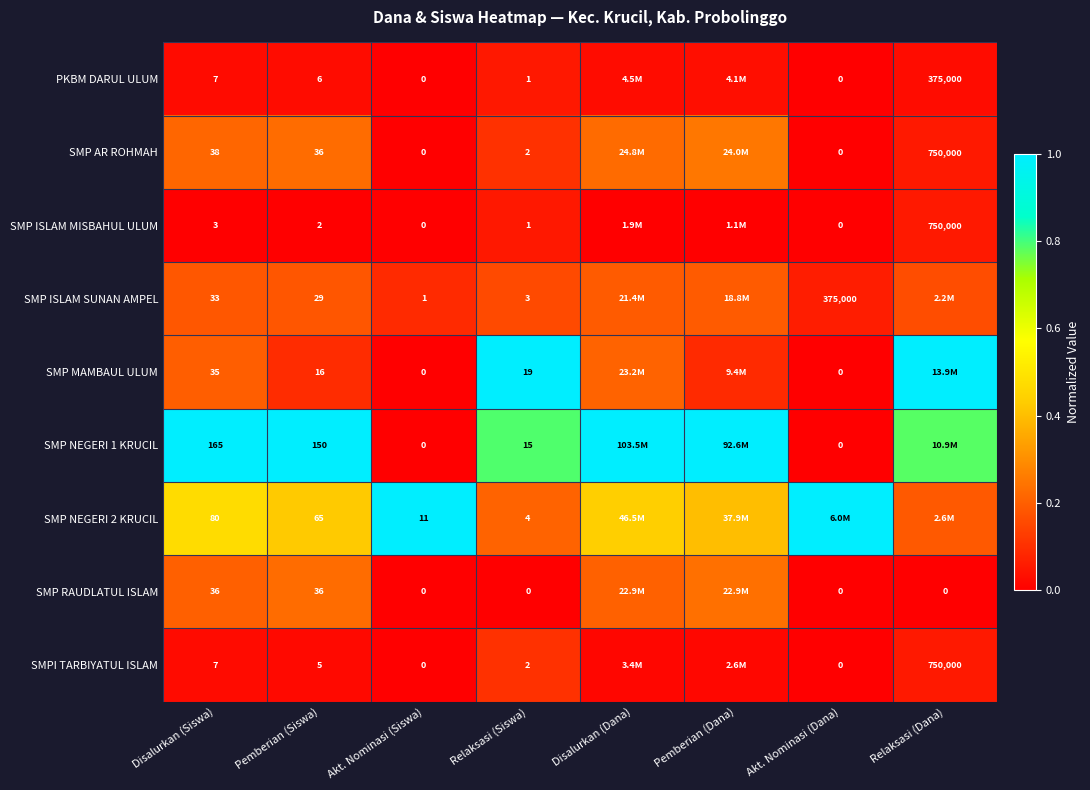

What is the difference between the highest and lowest values at Akt. Nominasi (Siswa)?

11.0